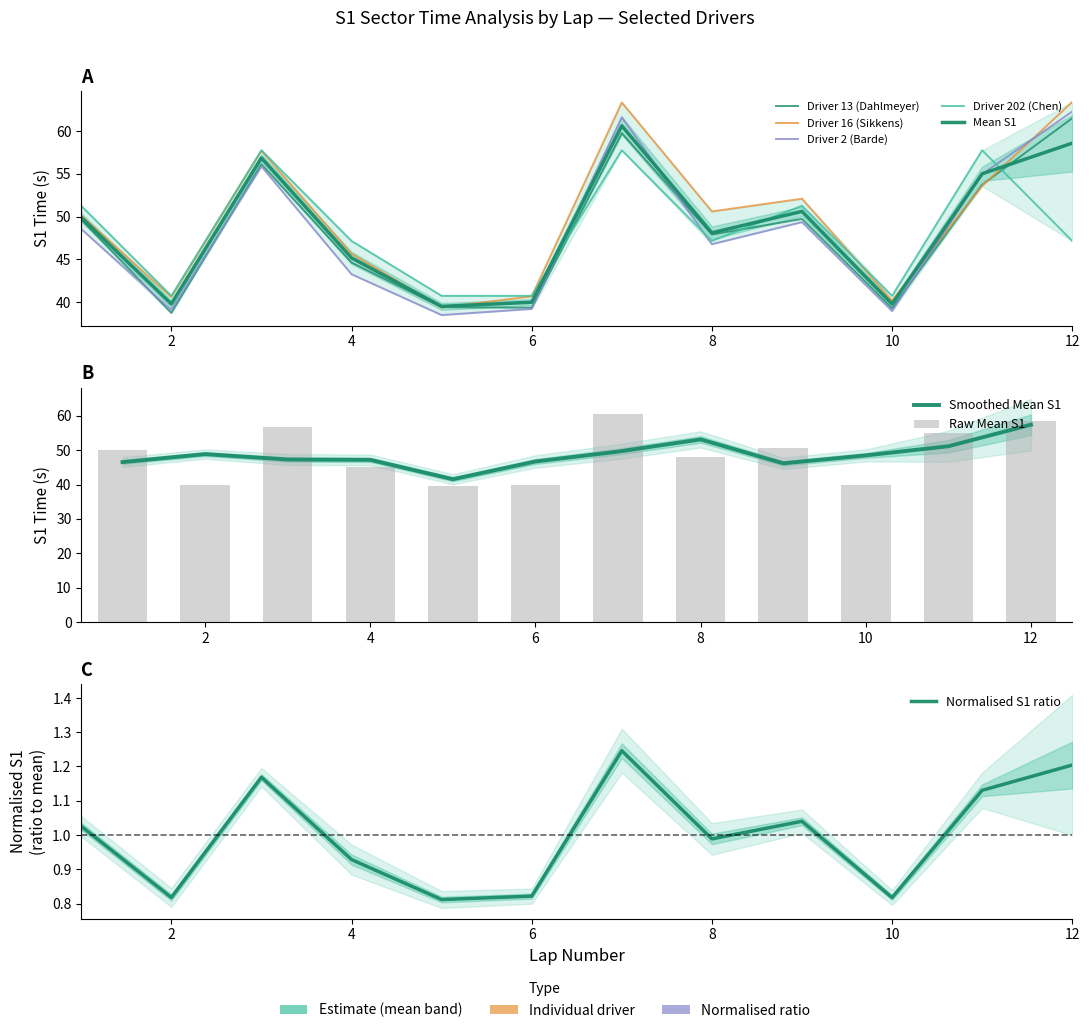

Reading left to right, transcribe all the data shown in this chart.

Driver 13 (Dahlmeyer) S1: 49.6	38.7	56.1	44.6	39.4	39.3	59.8	47.9	49.7	39.2	53.7	61.5
Driver 16 (Sikkens) S1: 50.1	40.6	57.7	45.6	39.4	40.7	63.3	50.6	52.1	40.2	53.6	63.4
Driver 2 (Barde) S1: 48.5	39.1	55.9	43.2	38.5	39.2	61.6	46.8	49.3	38.9	55.0	62.3
Driver 202 (Chen) S1: 51.3	40.7	57.8	47.1	40.7	40.7	57.8	47.1	51.3	40.7	57.8	47.1